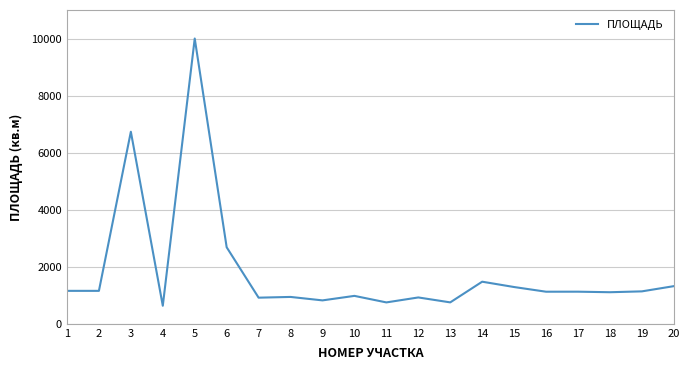

What is the smallest value displayed?

633